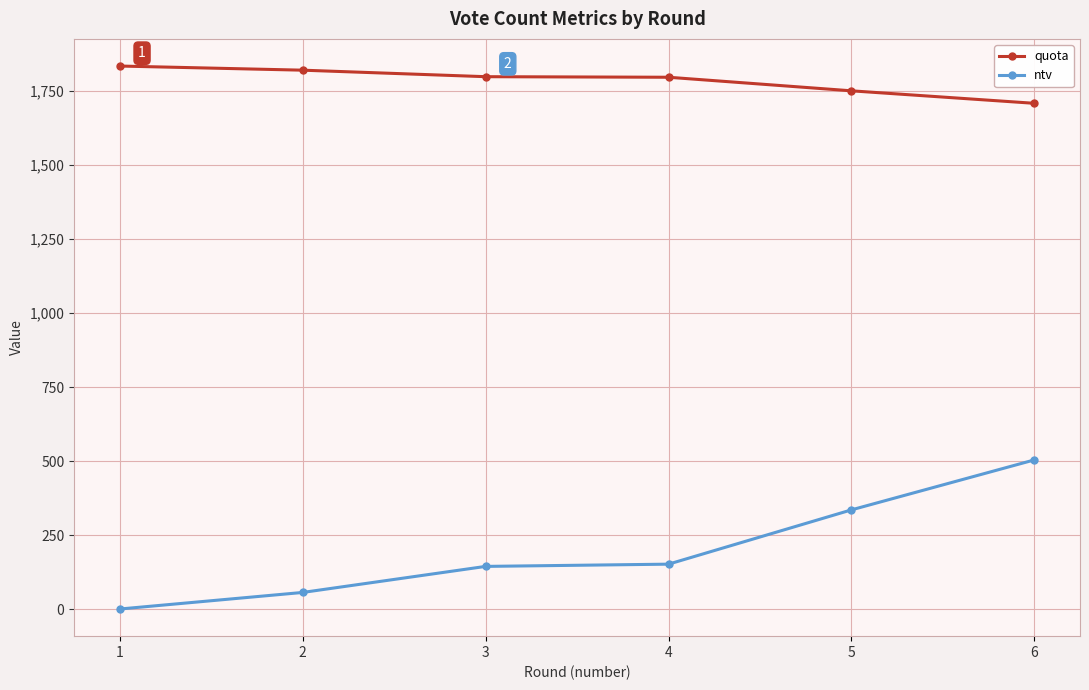

At which label does ntv first exceed 151?

4